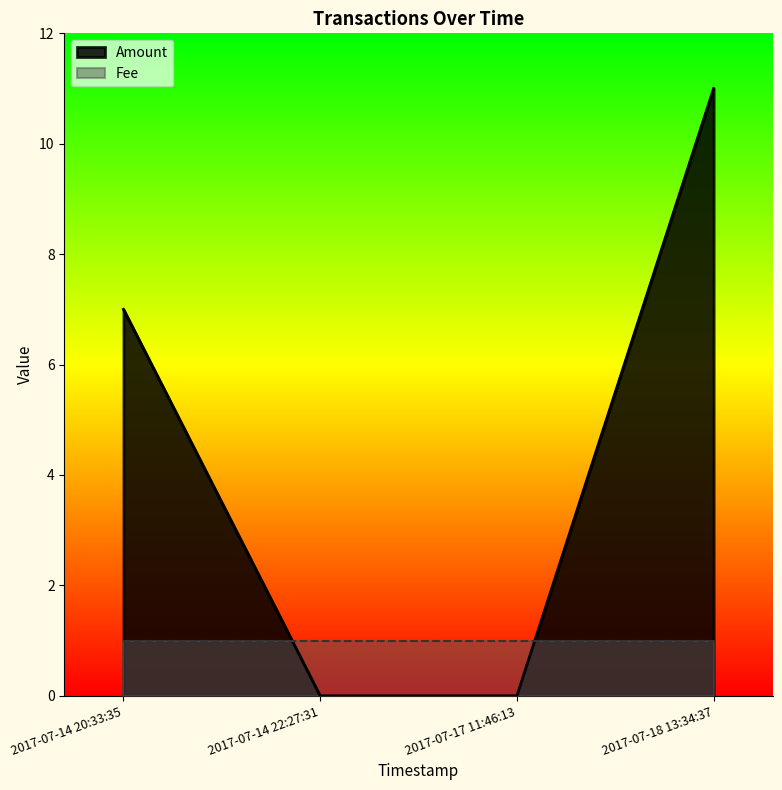

What is the maximum value shown in the chart?

11